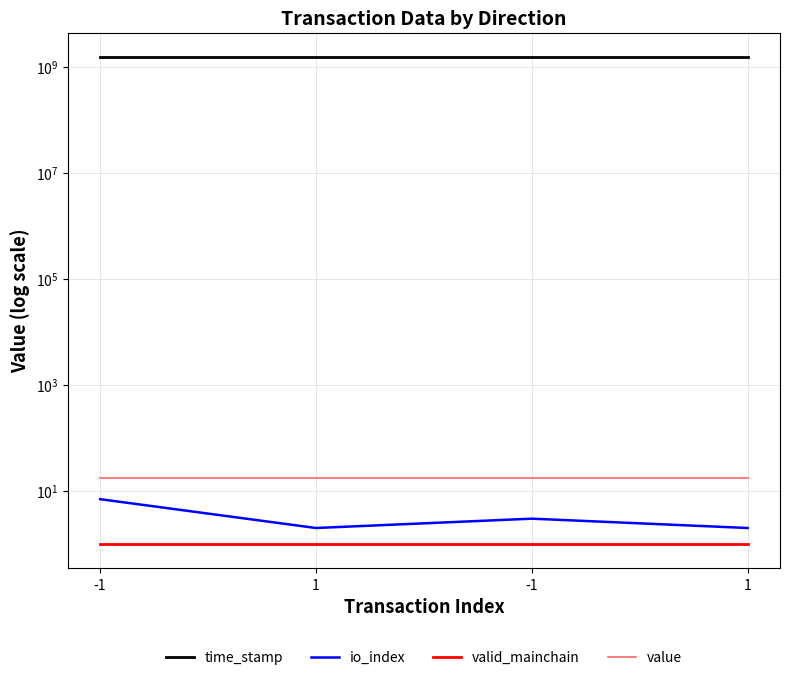

How many values in the time_stamp series are below 1537002824?

2